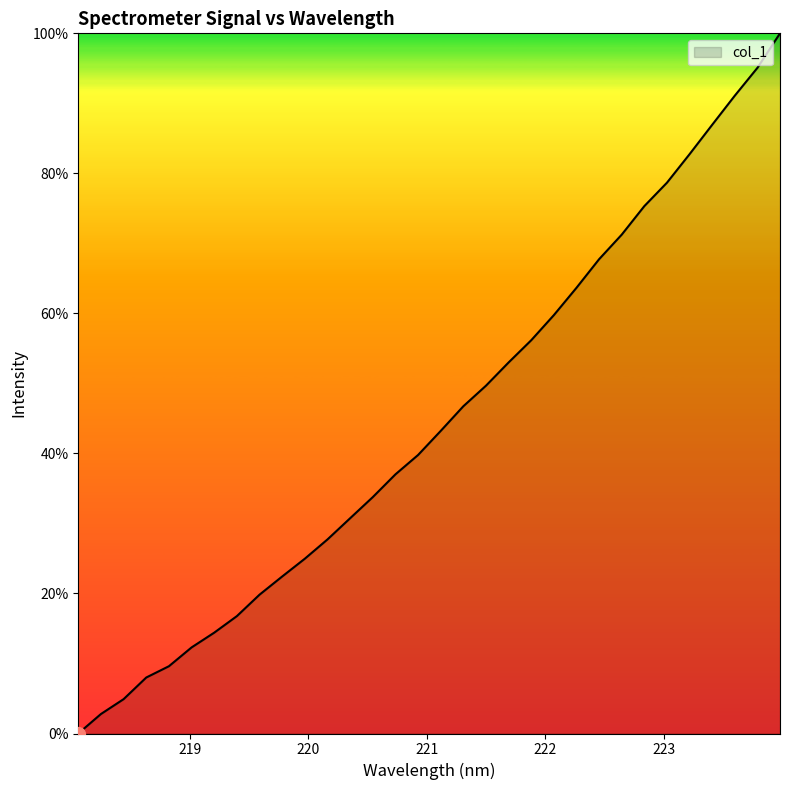

What is the greatest value displayed?

100.0